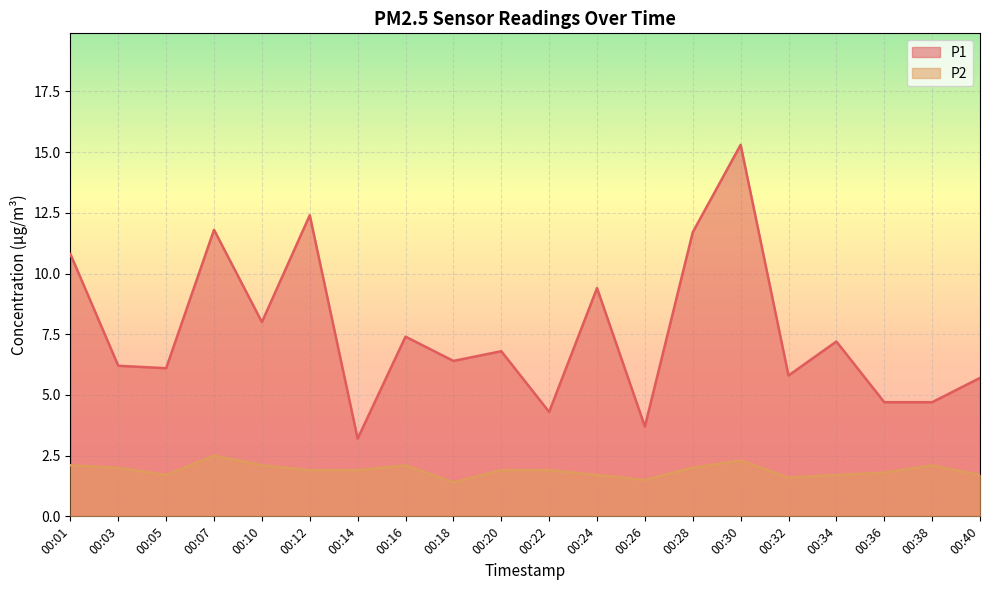

At which category does the chart reach its peak across all series?

00:30